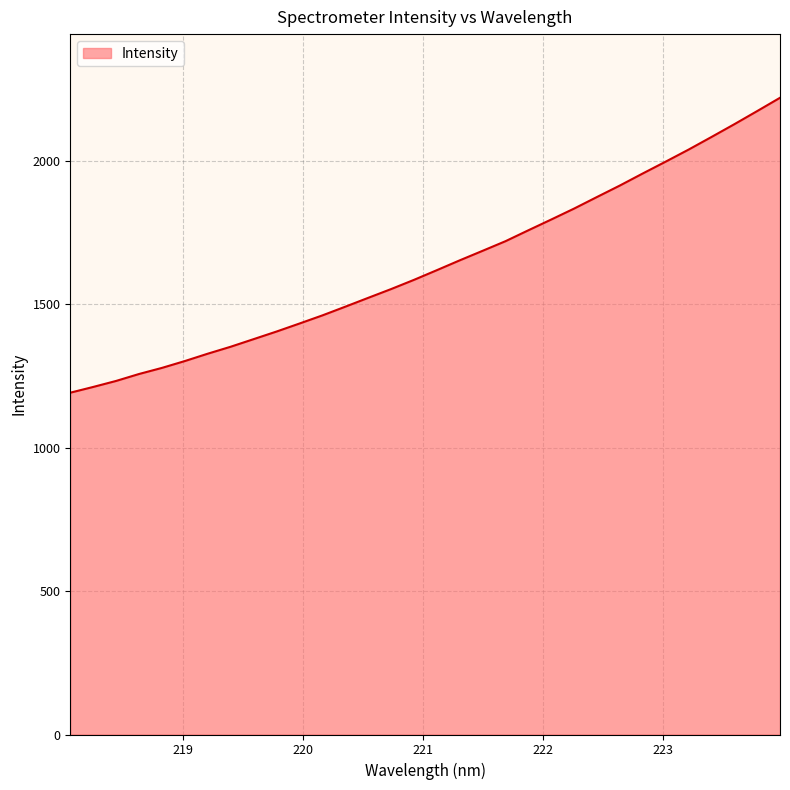

What is the difference between the maximum and minimum values?

1028.4